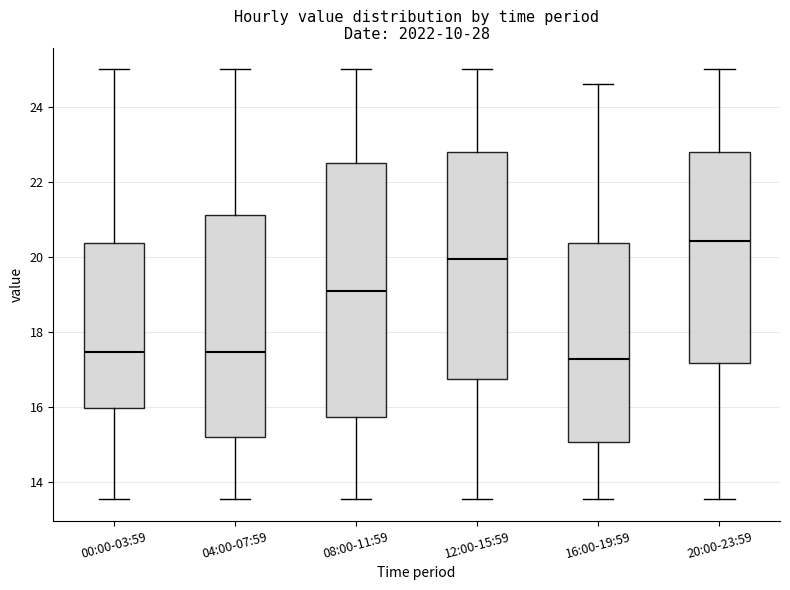

Reading left to right, transcribe this box plot: for each box, give where its median line is, the range the box spans, and where its two whiskers end, as read against the y-axis. The values are not printed on the chart, so give them approximately, as read against the axis.

00:00-03:59: median 17.4, box 16.0 to 20.4, whiskers 13.6 to 25.0
04:00-07:59: median 17.4, box 15.2 to 21.2, whiskers 13.6 to 25.0
08:00-11:59: median 19.0, box 15.8 to 22.6, whiskers 13.6 to 25.0
12:00-15:59: median 20.0, box 16.8 to 22.8, whiskers 13.6 to 25.0
16:00-19:59: median 17.2, box 15.0 to 20.4, whiskers 13.6 to 24.6
20:00-23:59: median 20.4, box 17.2 to 22.8, whiskers 13.6 to 25.0